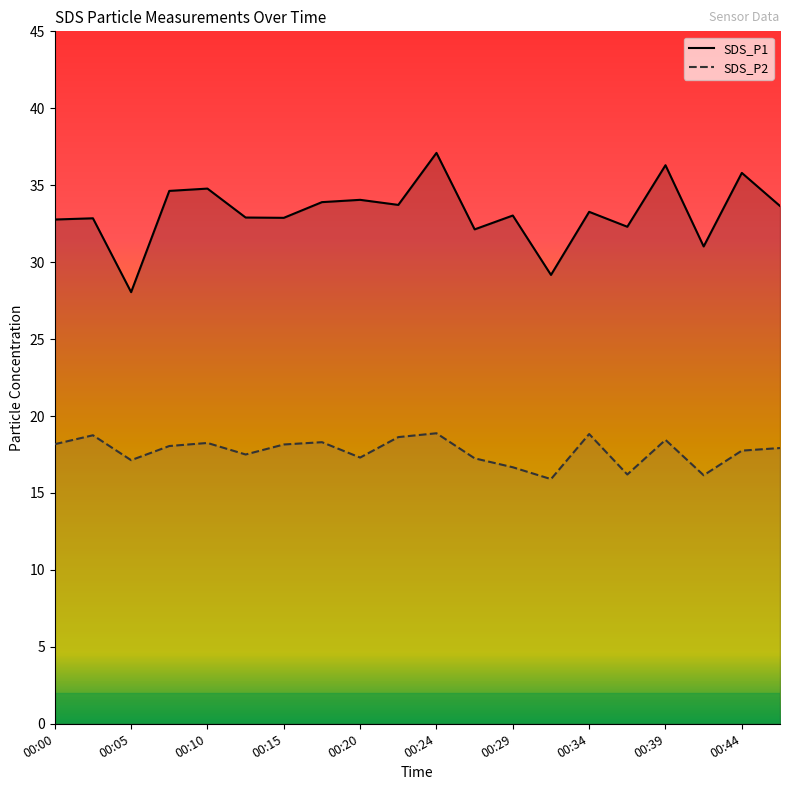

At 00:34, list the series in order from largest to smallest.

SDS_P1, SDS_P2